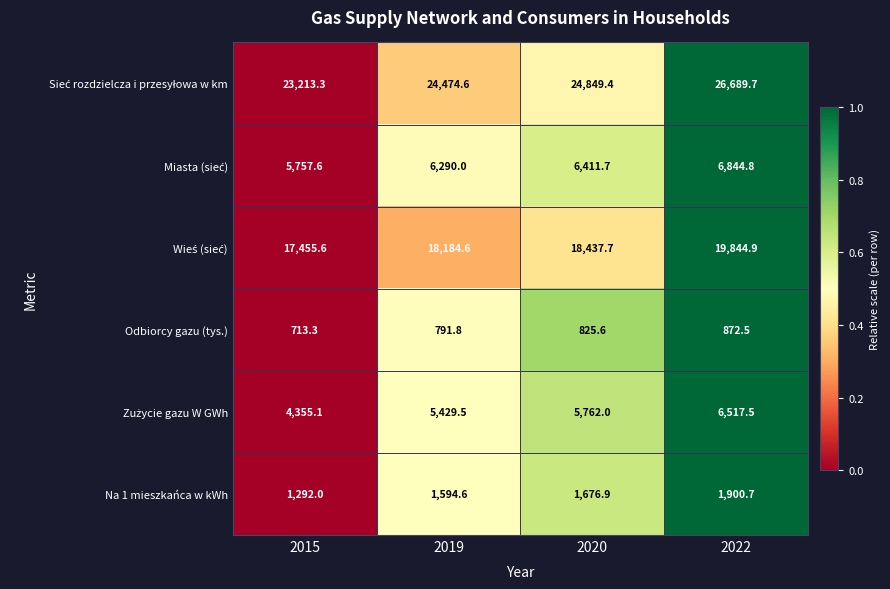

At which category is the sum across all series the highest?

2022